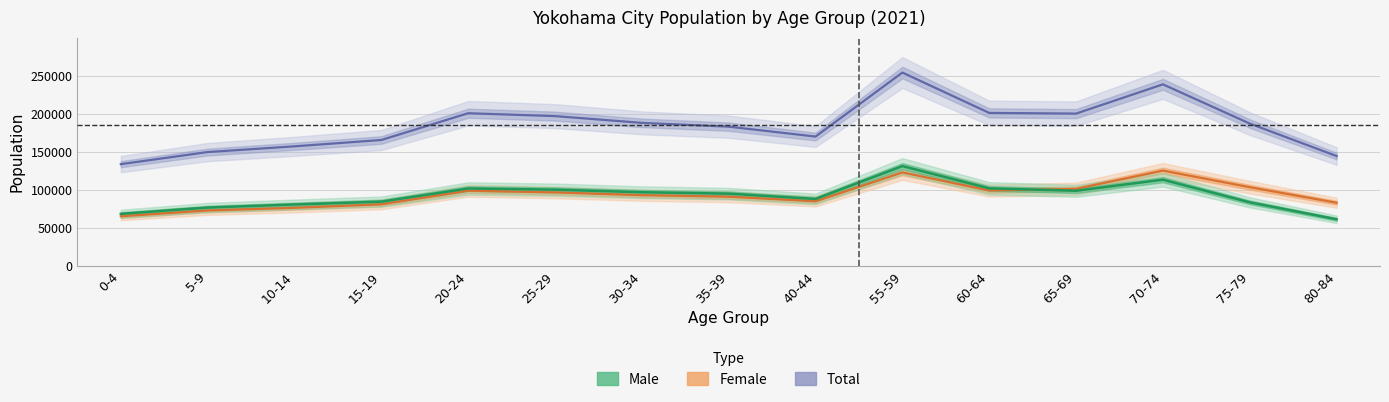

Is the value of female at 20-24 greater than the value of male at 10-14?

Yes